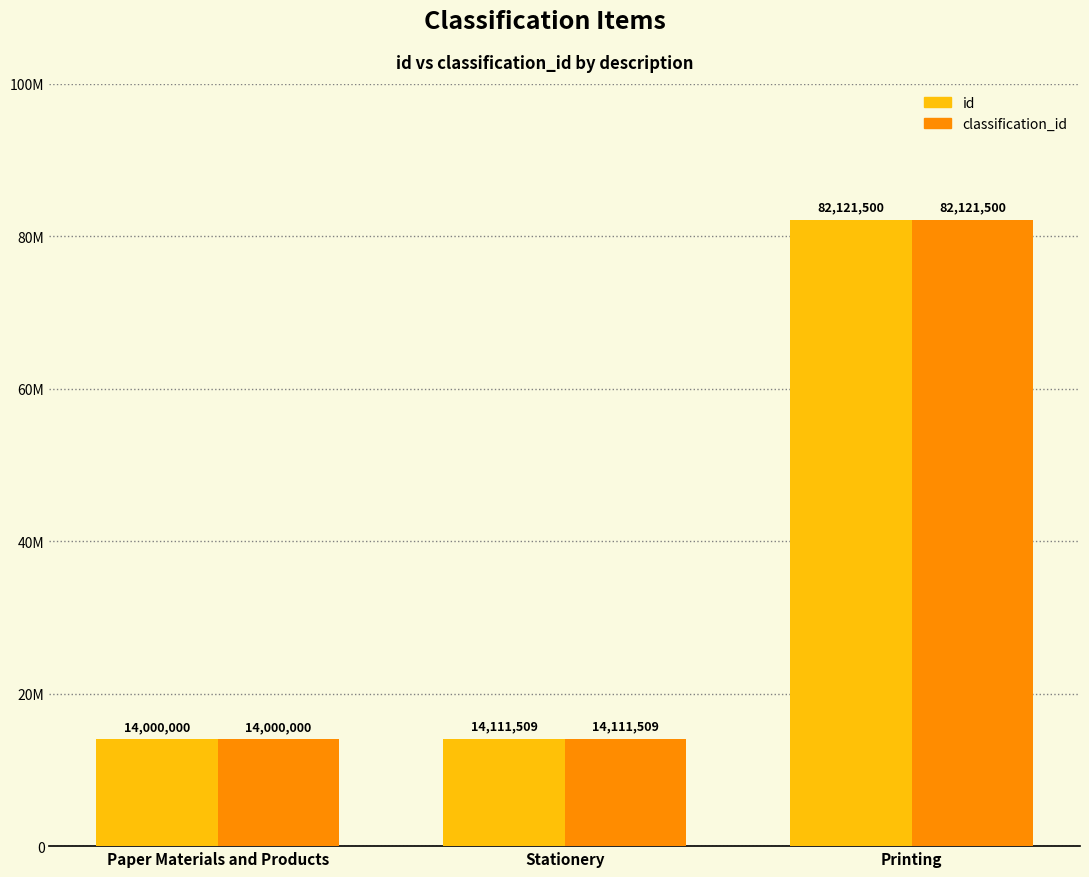

Does the chart contain any negative values?

No